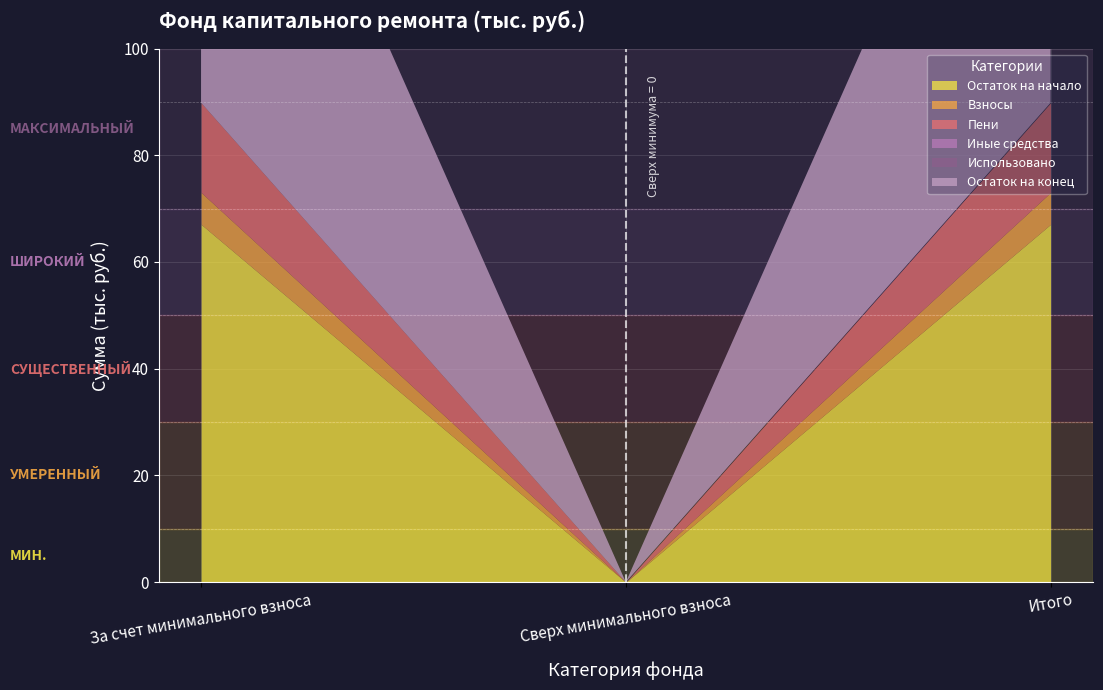

Is the value of Пени at Сверх минимального взноса greater than the value of Остаток на начало at За счет минимального взноса?

No